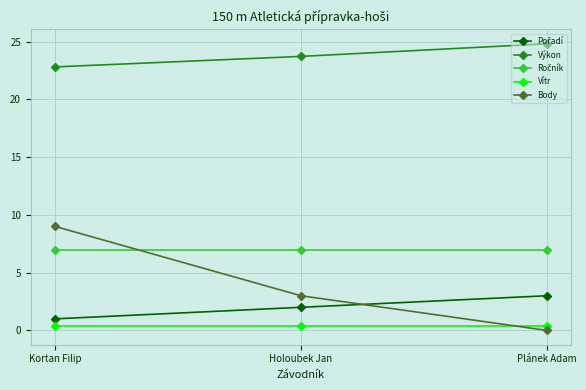

What is the label of the 1st point from the right?

Plánek Adam